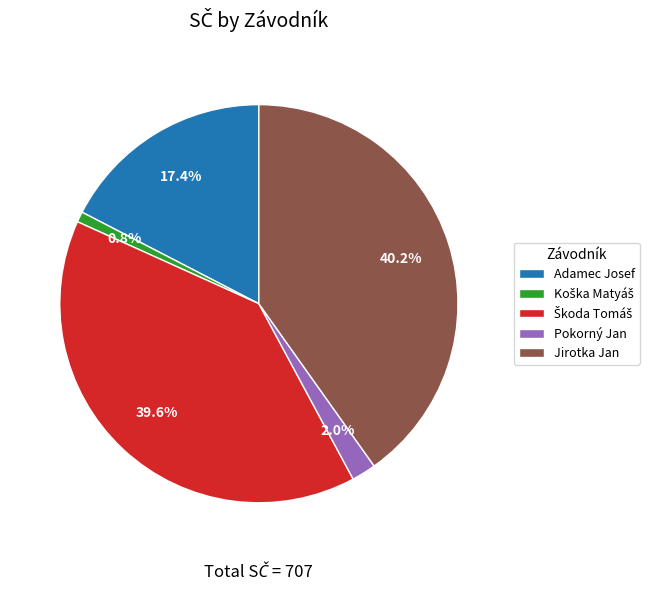

What portion of the pie excludes Pokorný Jan?

98.0%